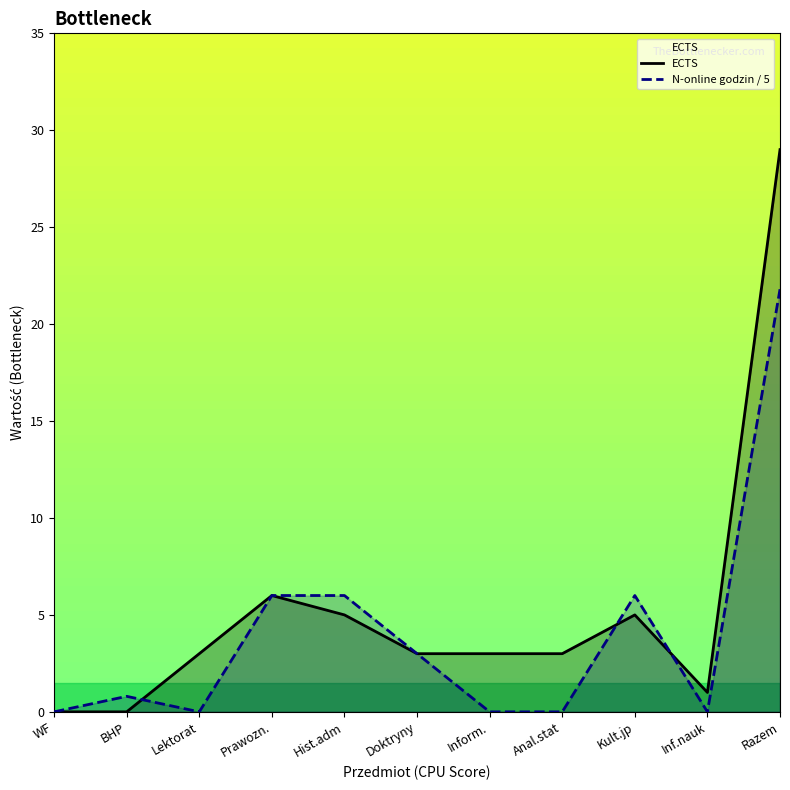

After their last crossing, which series has the higher values: ECTS or N-online godzin / 5?

ECTS